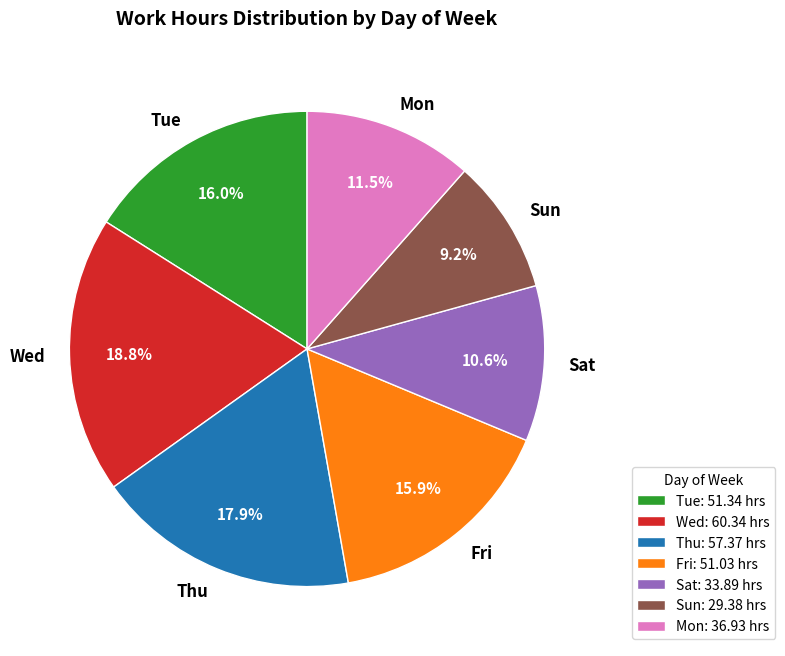

What percentage do Fri and Thu together represent?

33.8%